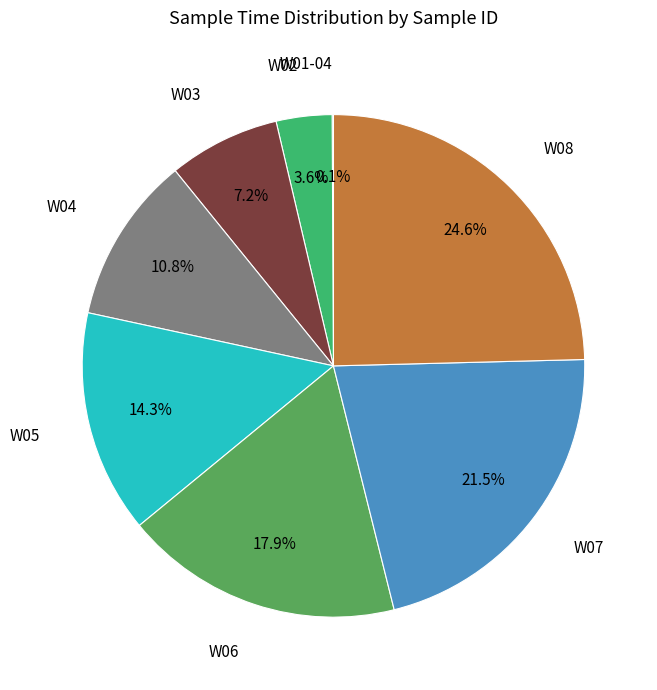

Does any single category account for the majority?

No